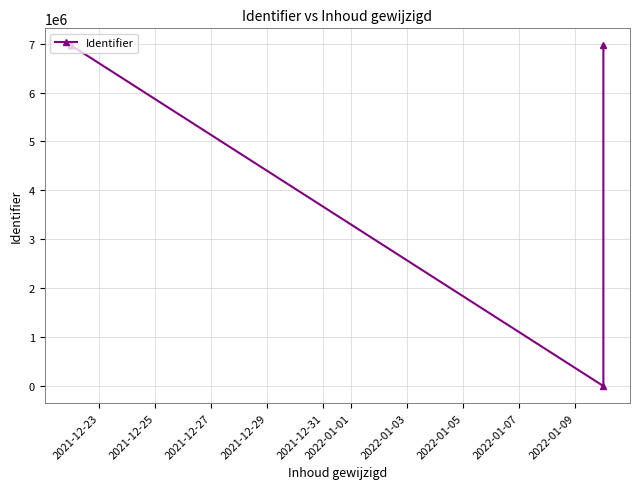

Reading left to right, what are all the values shown in this chart?

6964392	6964425	6964428	6964711	0	6964236